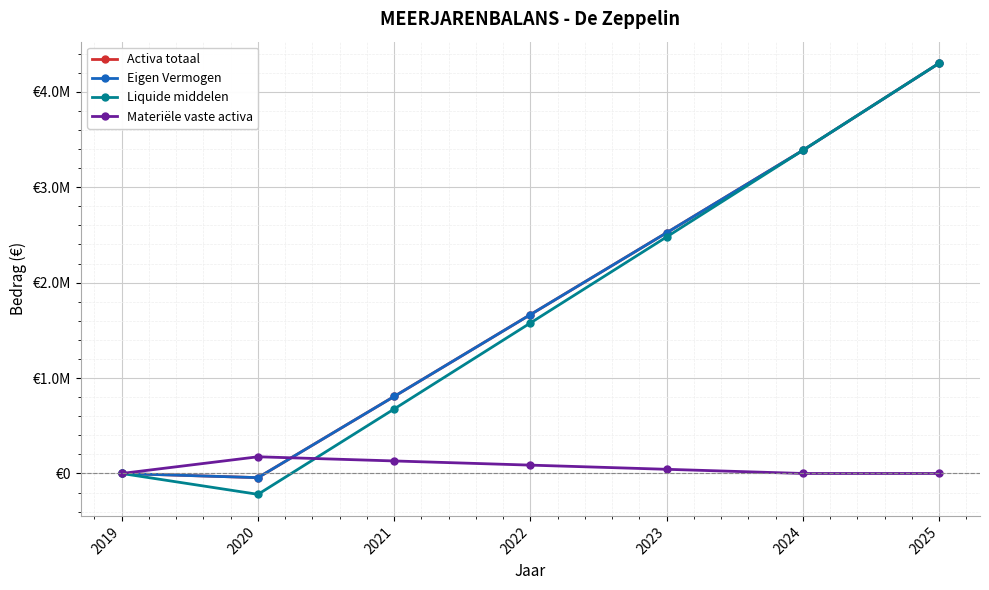

How many values in the Activa totaal series are below 1665060?

3